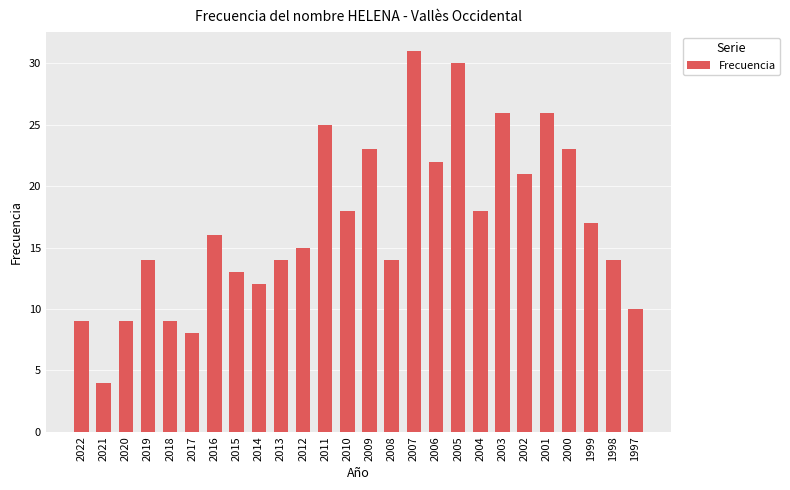

What is the sum of all values?

441